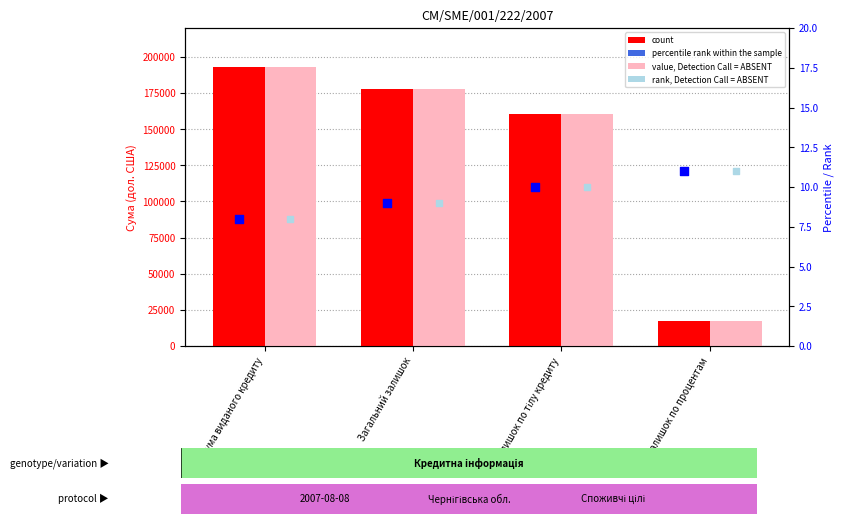

Which series has the largest total across all categories?

count